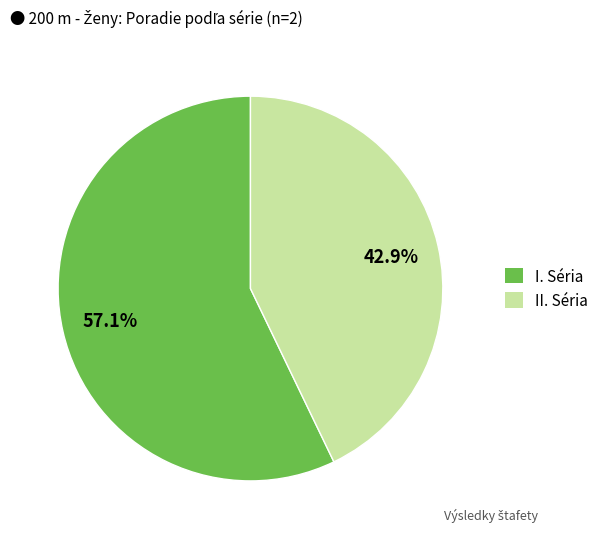

What portion of the pie excludes II. Séria?

57.1%